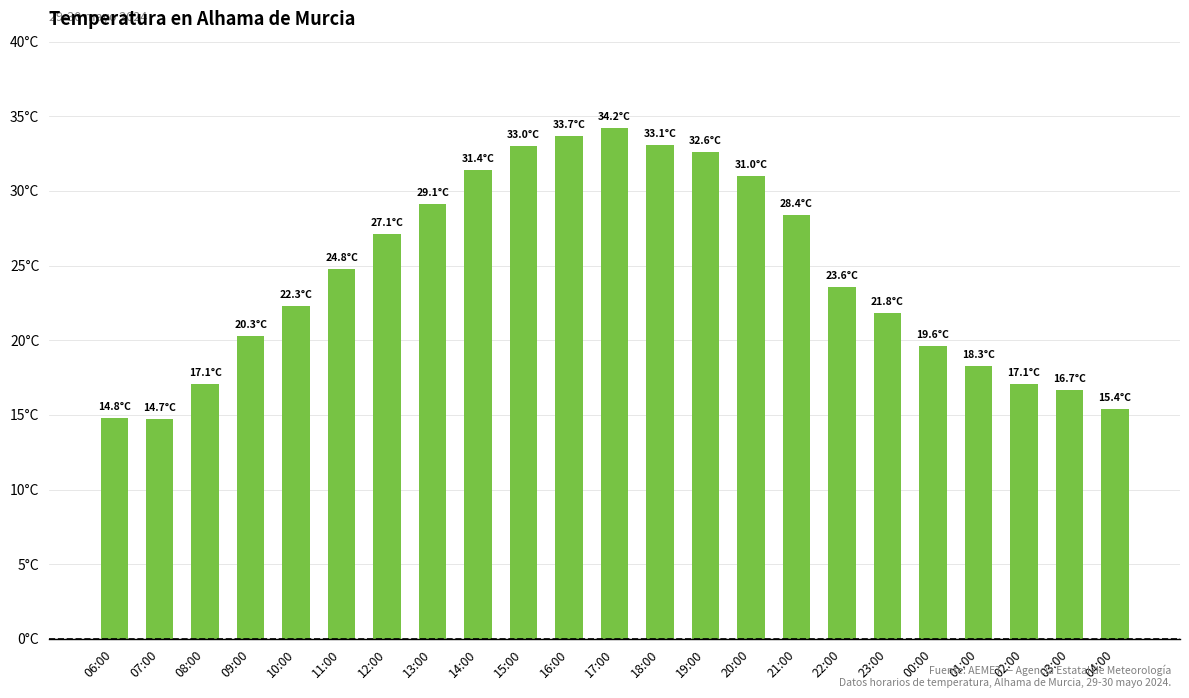

What is the change in value from 10:00 to 13:00?

+6.8